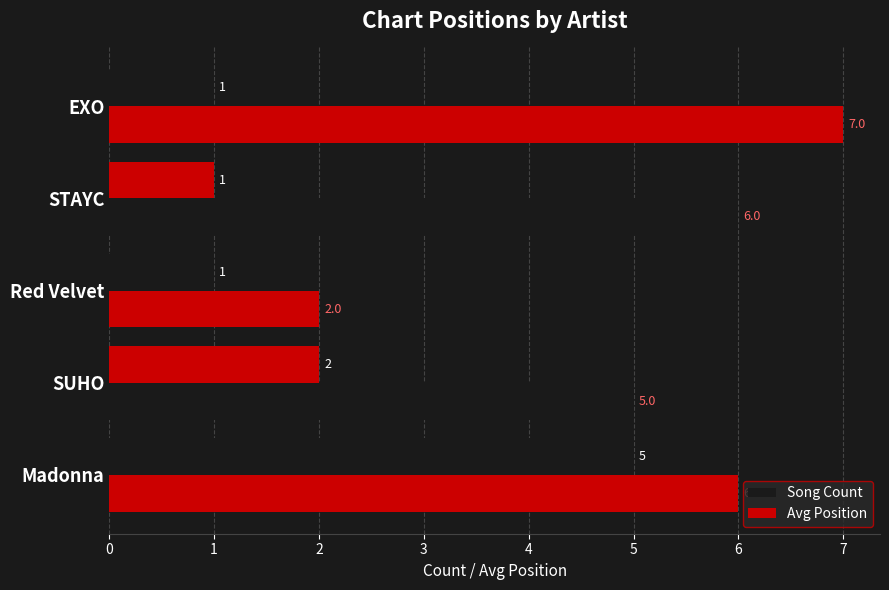

Reading left to right, extract all data points from this chart.

Song Count: 5	2	1	1	1
Avg Position: 6	5	2	6	7